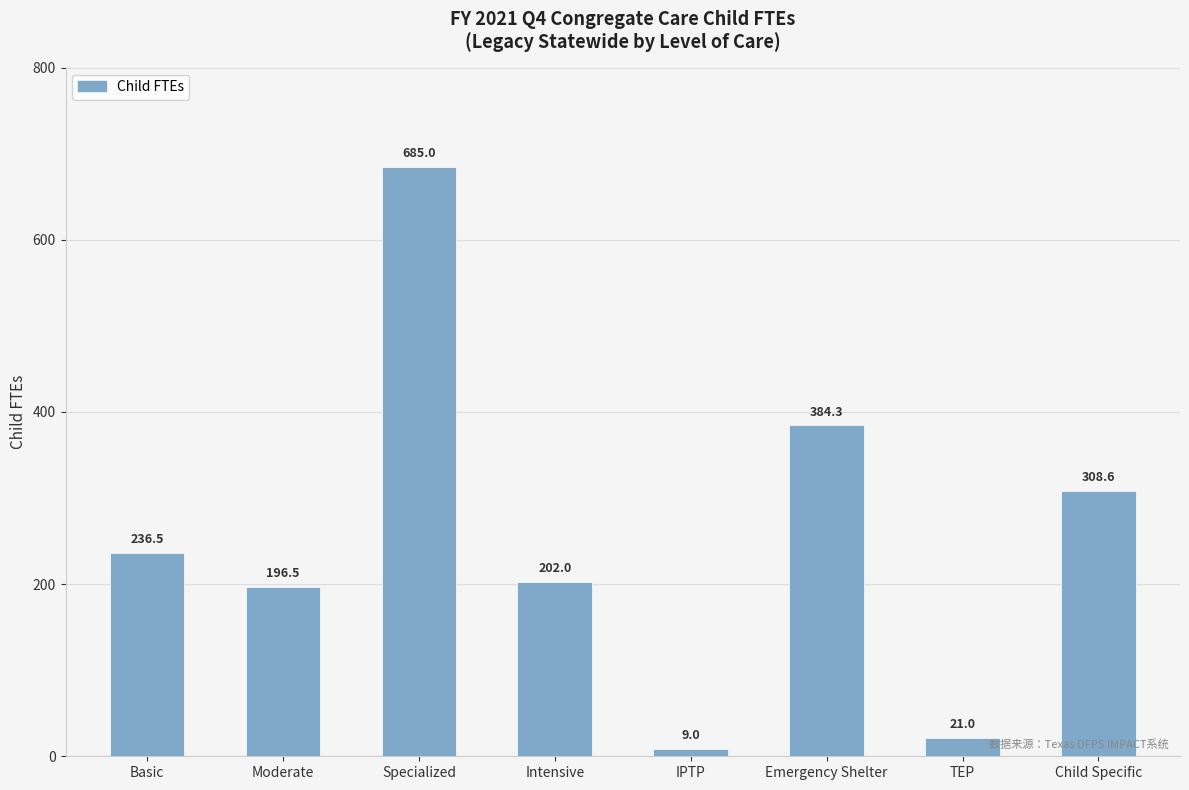

Reading right to left, list all the values displayed in this chart.

Child Specific=308.6	TEP=21.0	Emergency Shelter=384.3	IPTP=9.0	Intensive=202.0	Specialized=685.0	Moderate=196.5	Basic=236.5